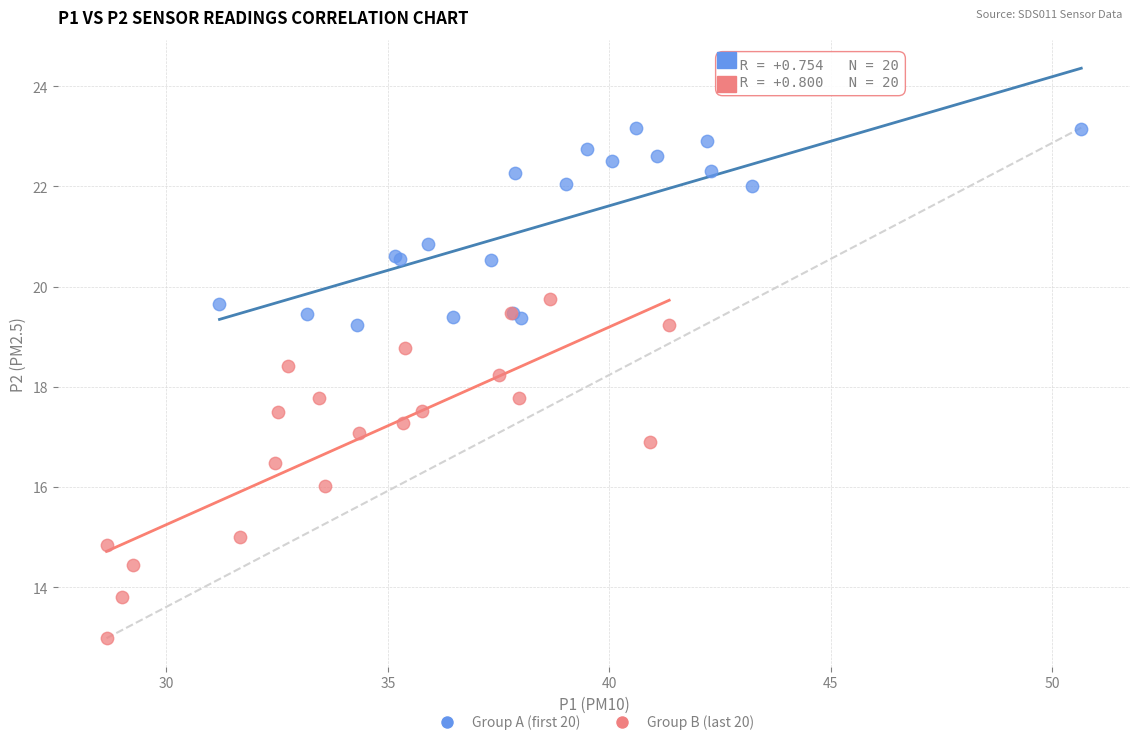

Which series contains the lowest Y value?

Group B (last 20)